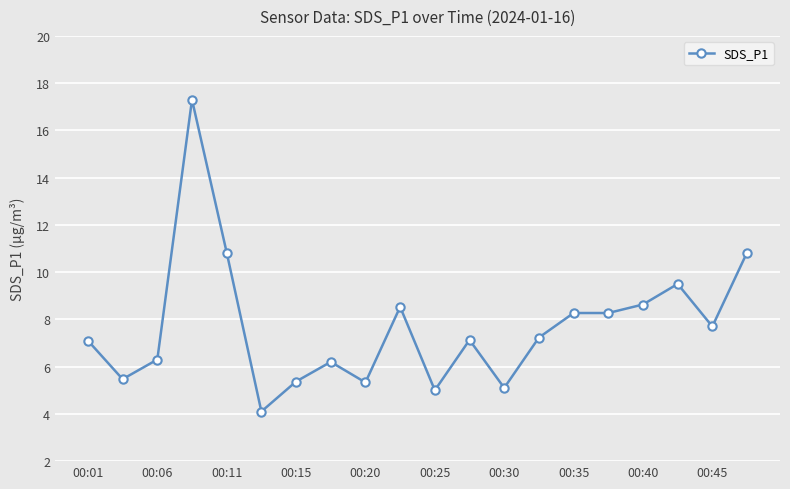

Is this an area chart (filled region under the line)?

No